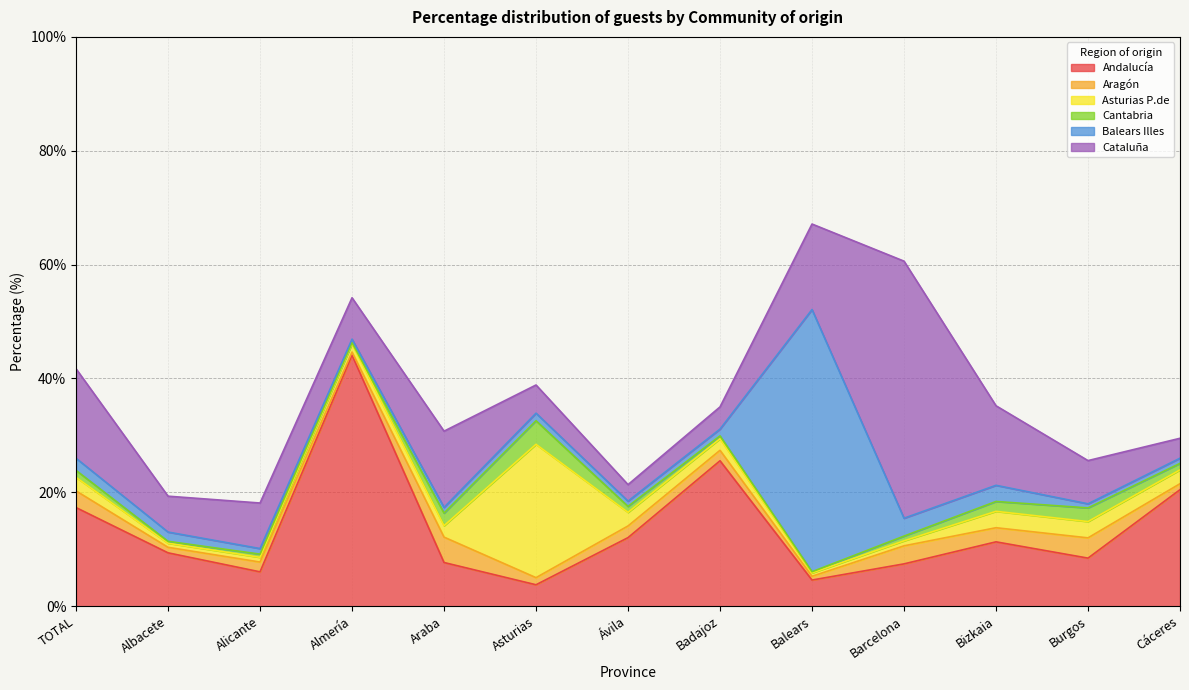

What are all the series names shown in the legend?

Andalucía, Aragón, Asturias P.de, Cantabria, Balears Illes, Cataluña